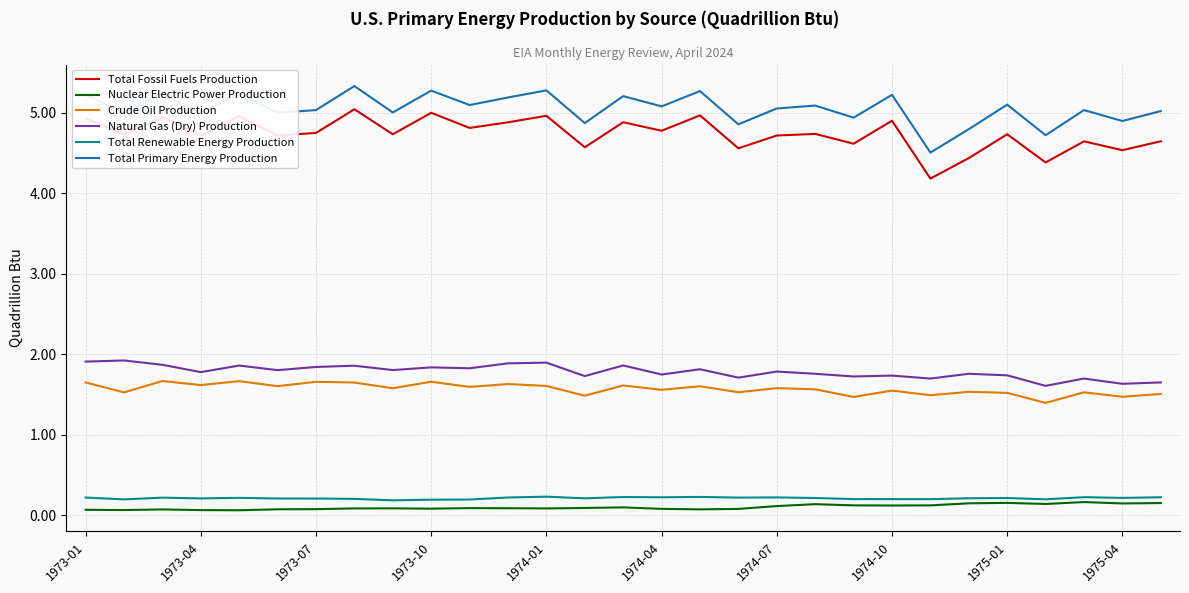

What is the difference between the maximum and second lowest values in the Total Fossil Fuels Production series?

0.7